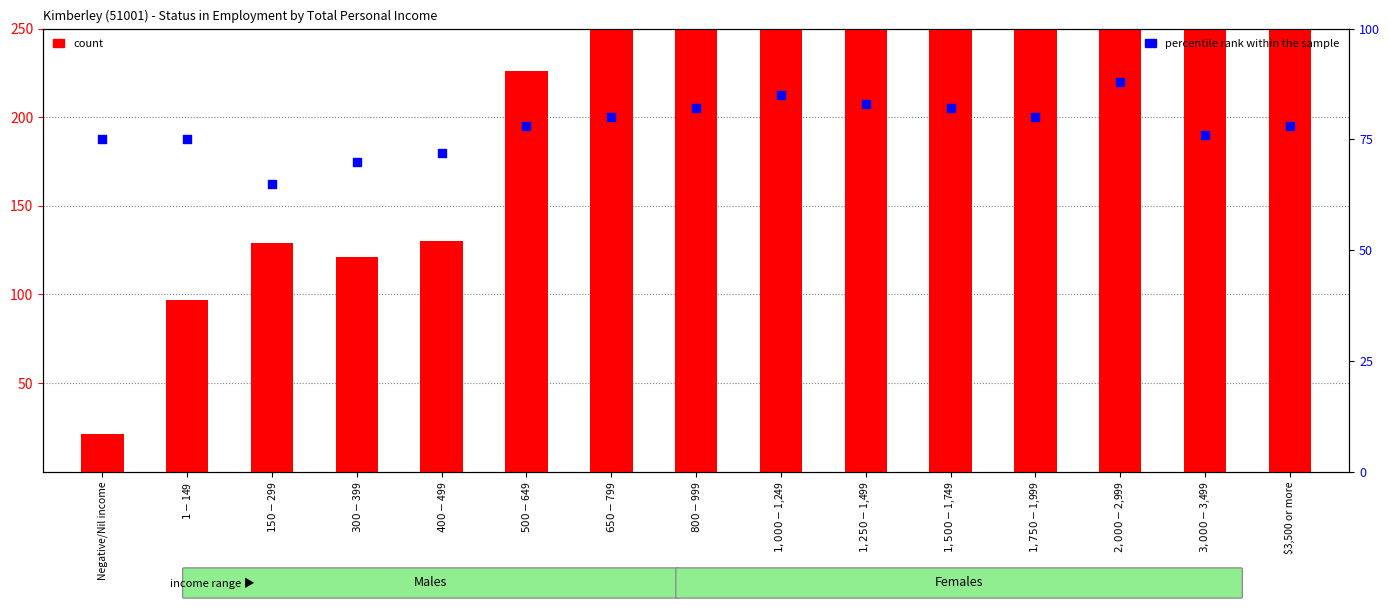

Which series reaches the minimum Y coordinate?

count